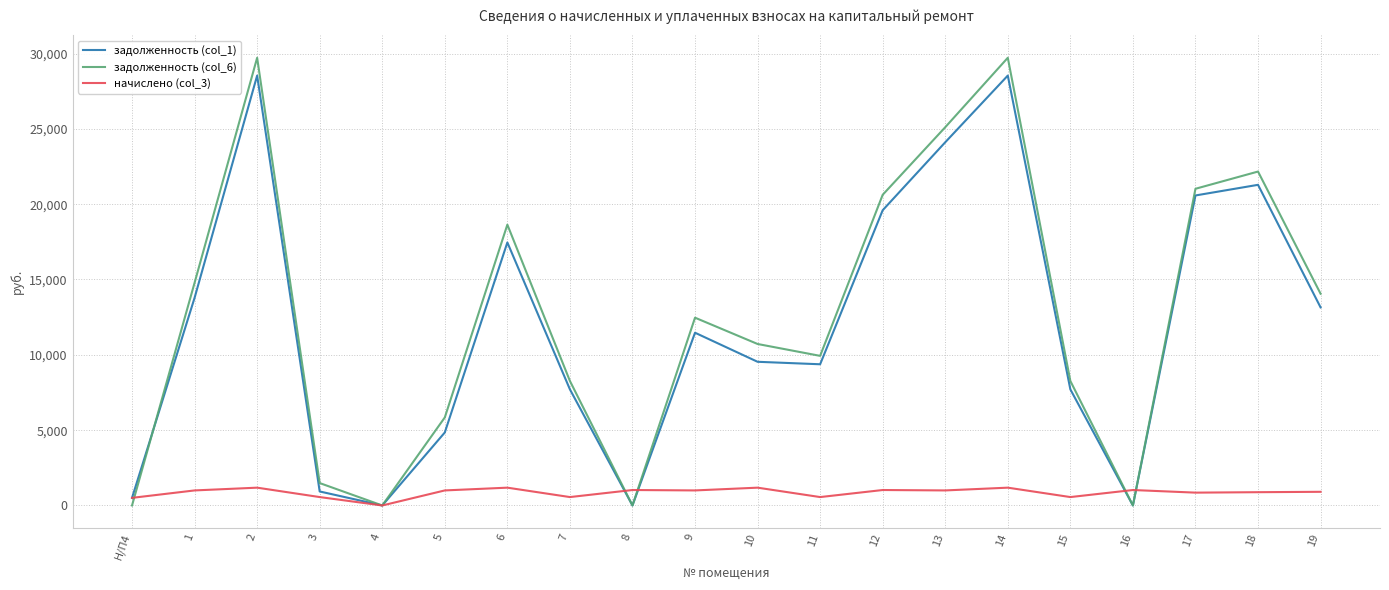

At how many categories does at least one series exceed 4339?

15